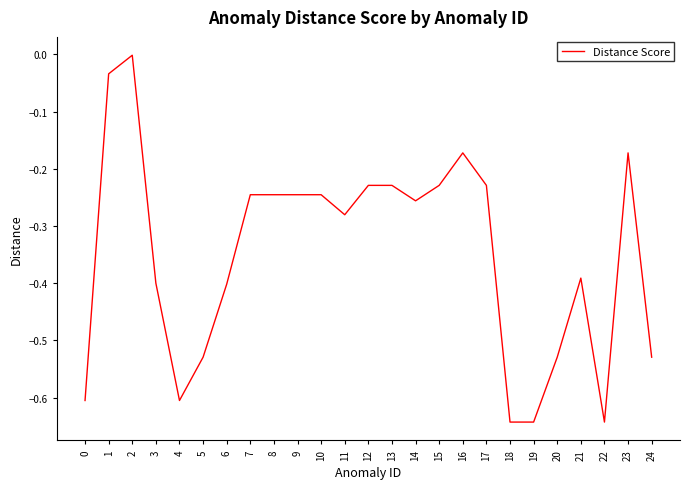

What is the change in value from 11 to 13?

+0.1